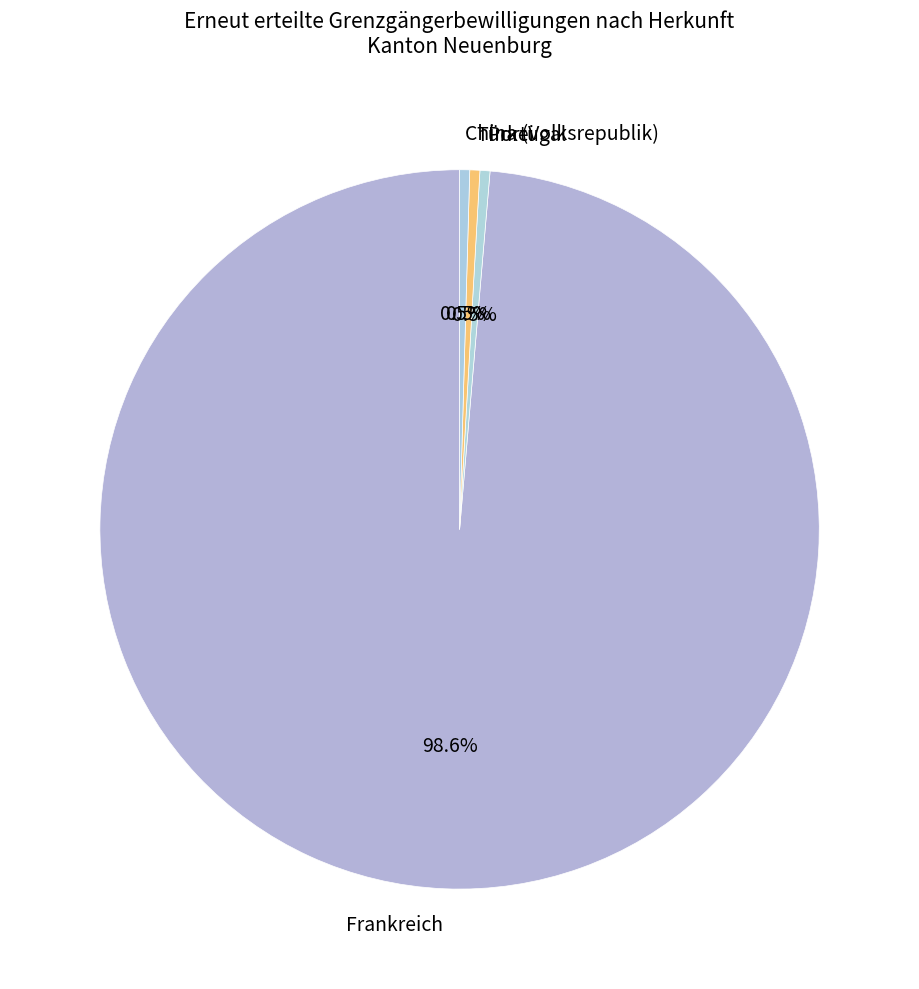

How many segments does this pie chart have?

4